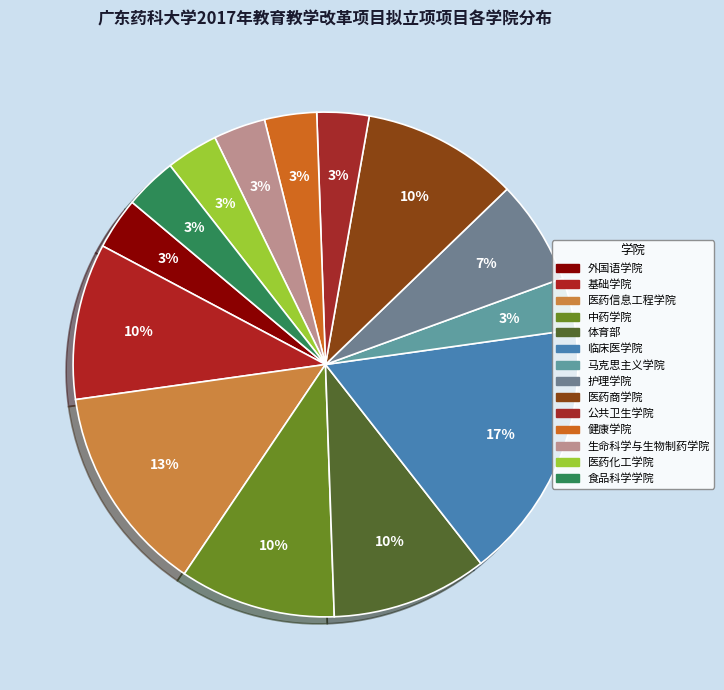

Is there any slice that represents more than half of the pie?

No